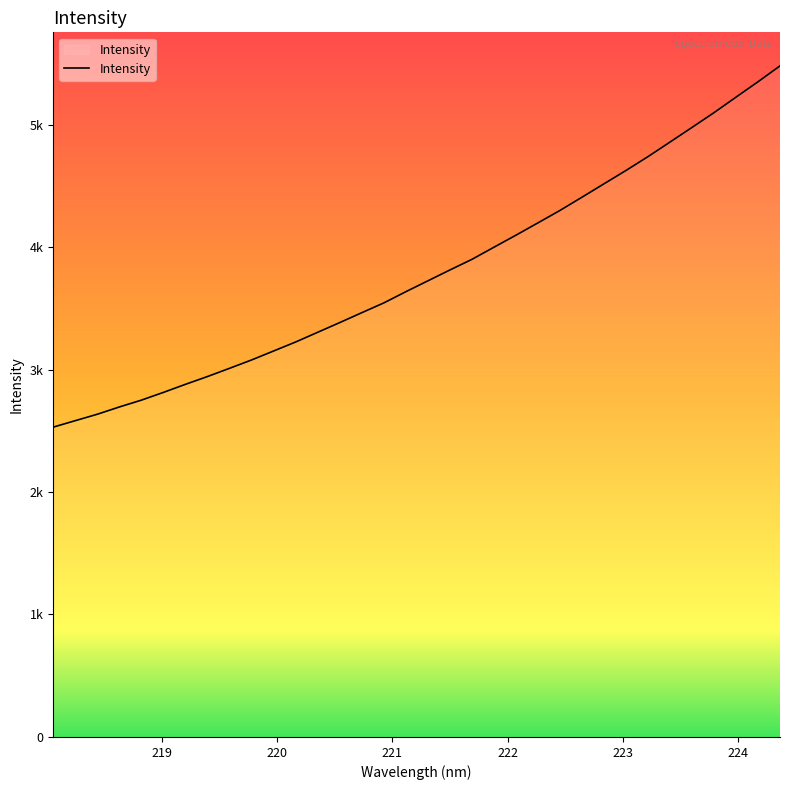

Is this an area chart (filled region under the line)?

Yes